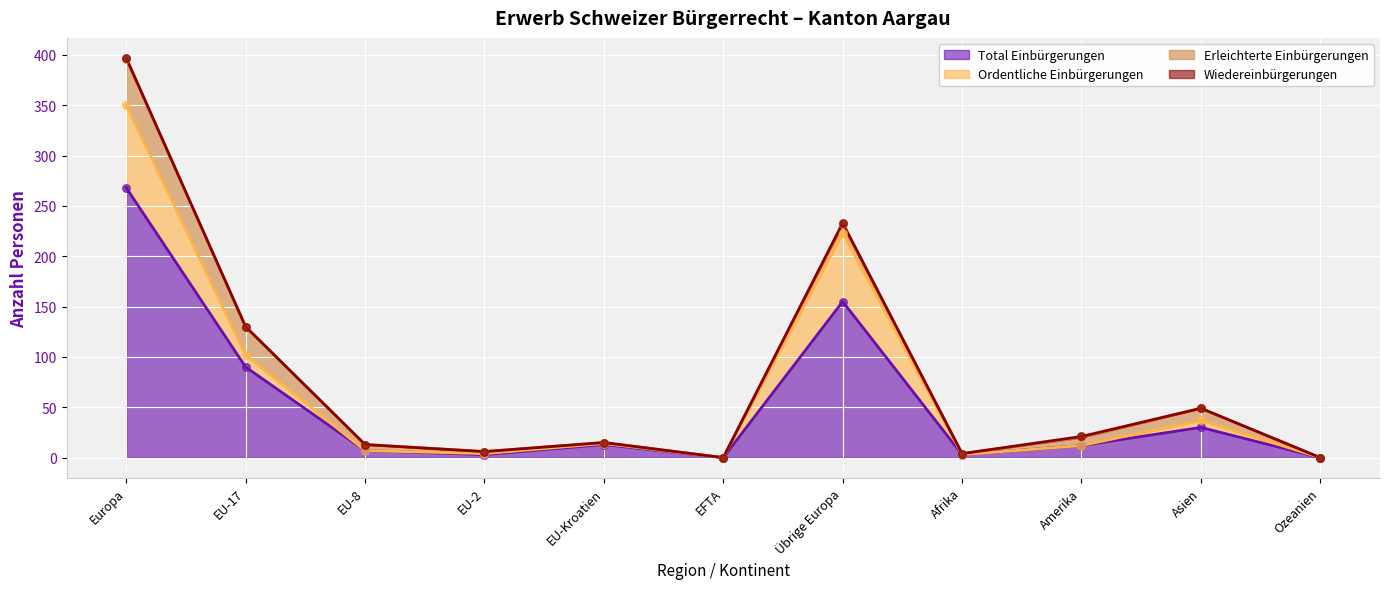

At which category is the sum across all series the highest?

Europa